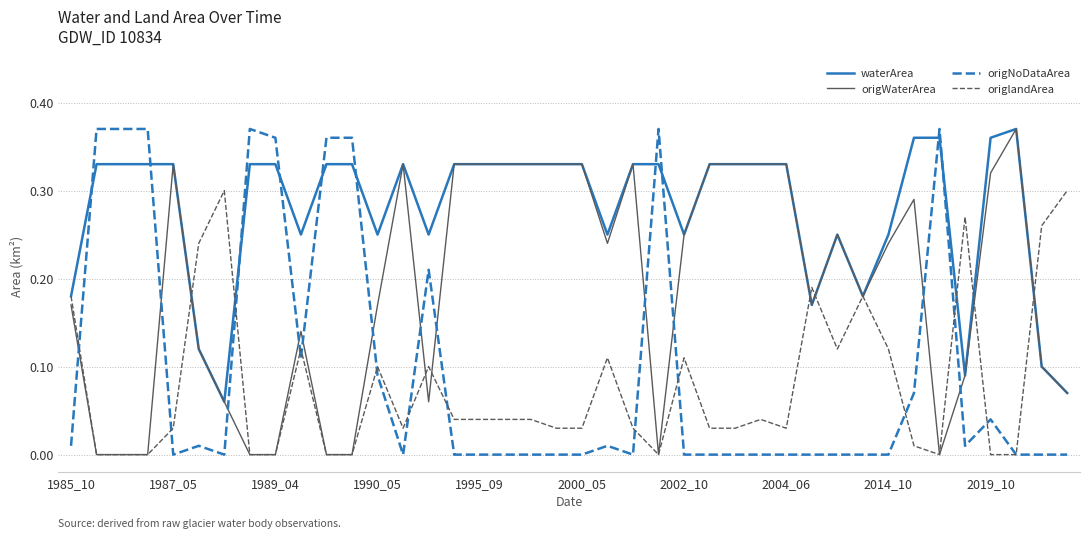

How many intersections are there between origNoDataArea and origWaterArea?

12